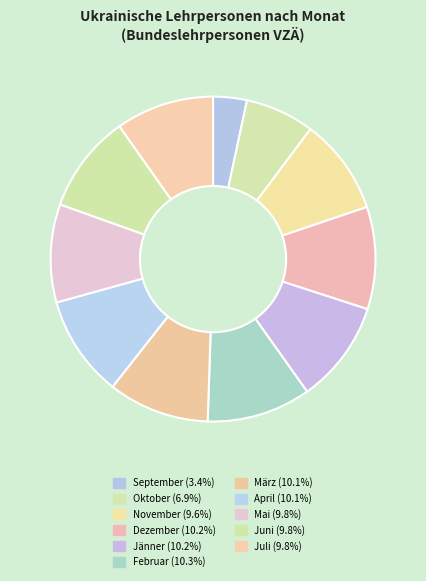

Does any single category account for the majority?

No